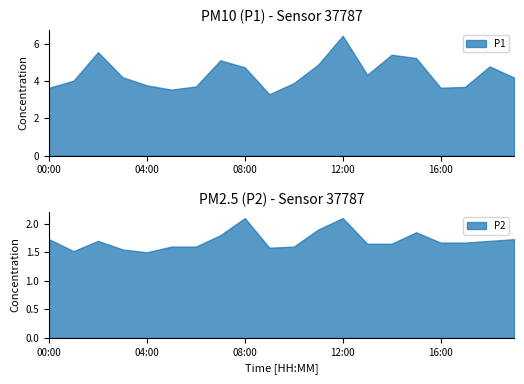

Does the chart have visible grid lines?

No